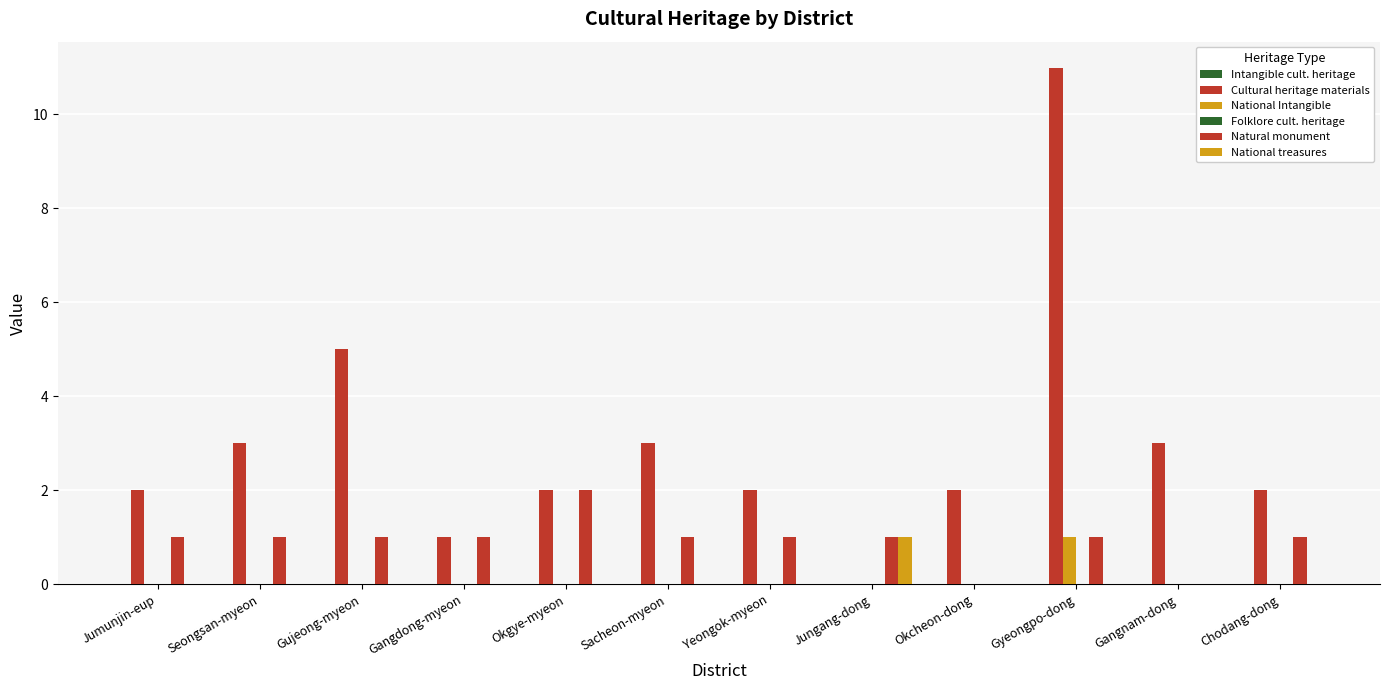

List the labels in order of National treasures value, smallest first.

Jumunjin-eup, Seongsan-myeon, Gujeong-myeon, Gangdong-myeon, Okgye-myeon, Sacheon-myeon, Yeongok-myeon, Okcheon-dong, Gyeongpo-dong, Gangnam-dong, Chodang-dong, Jungang-dong